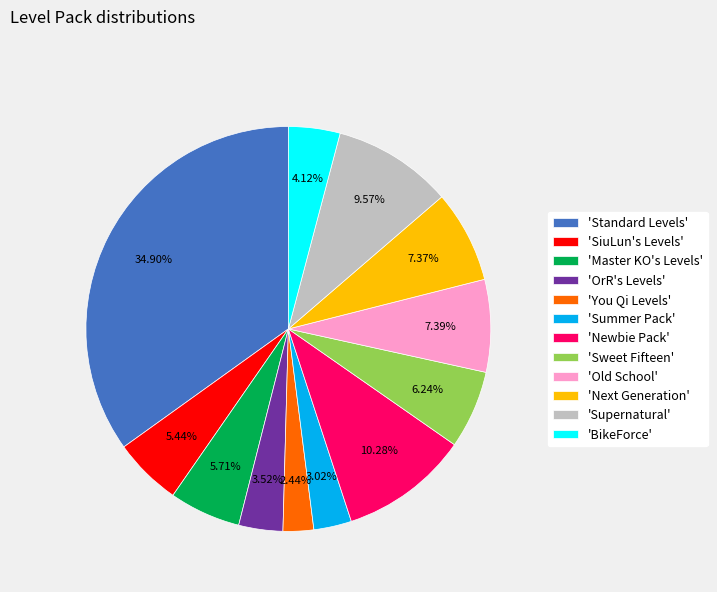

Combined, do 'Summer Pack' and 'Next Generation' account for over 50%?

No